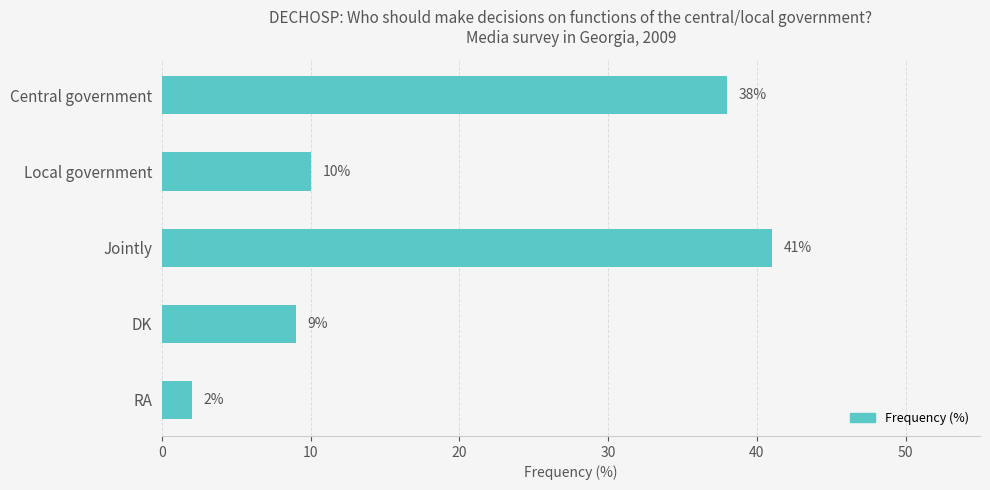

Reading bottom to top, extract all data points from this chart.

2	9	41	10	38